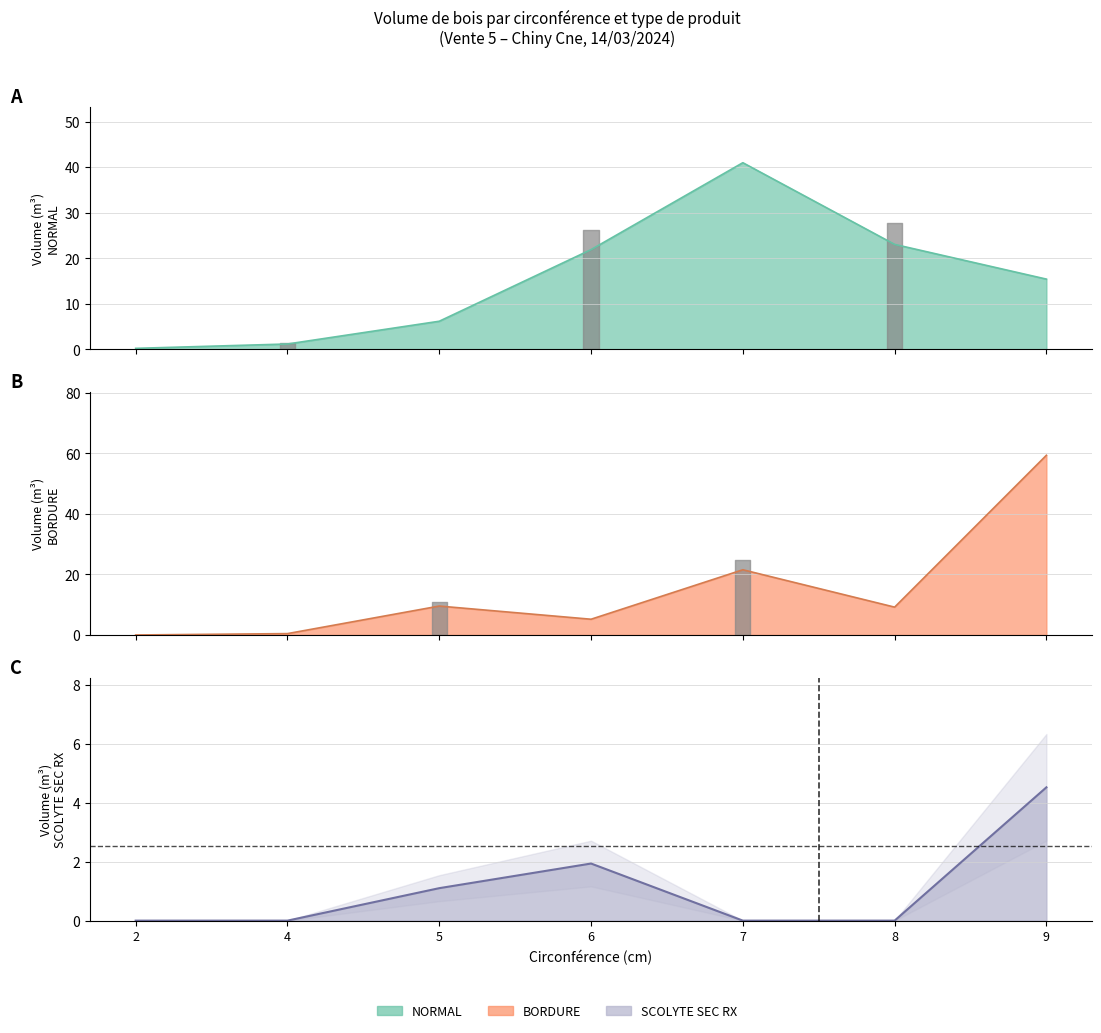

How many values in the NORMAL series are below 15?

3